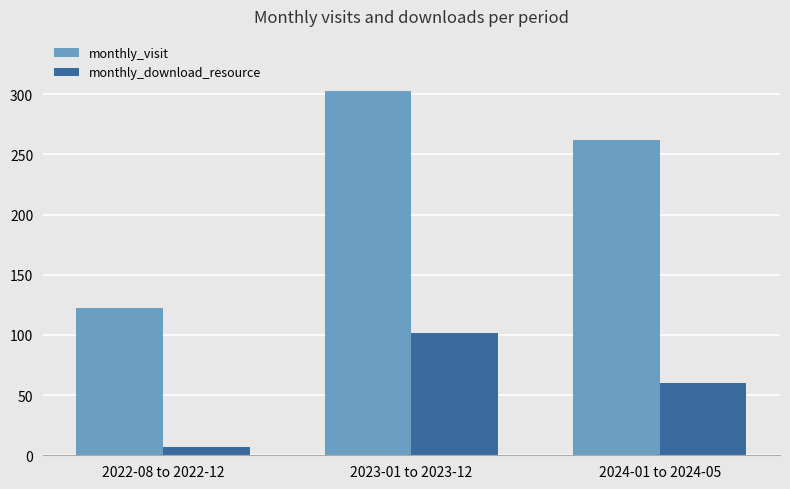

At which label does monthly_download_resource first exceed 60?

2023-01 to 2023-12